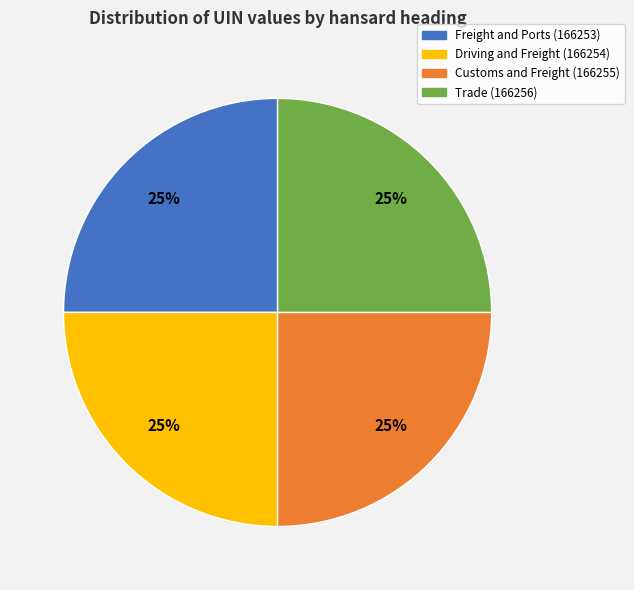

To the nearest percent, what is the average slice percentage?

25%